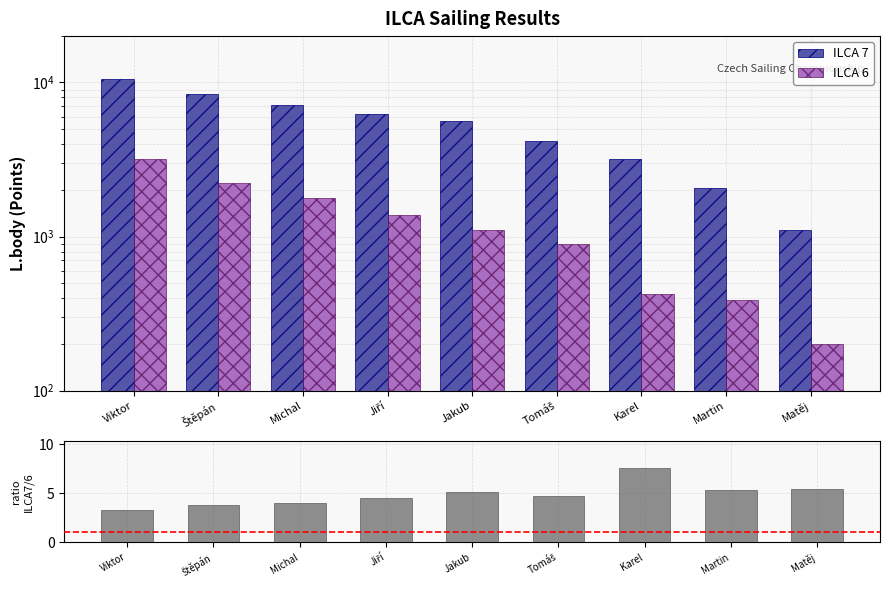

List the labels in order of ILCA 6 value, largest first.

Viktor, Štěpán, Michal, Jiří, Jakub, Tomáš, Karel, Martin, Matěj